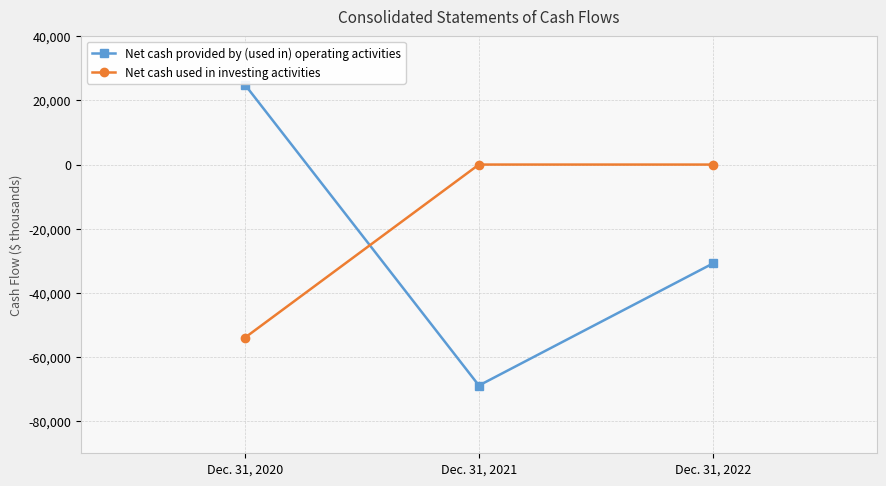

What is the total value across all series at Dec. 31, 2022?

-30845